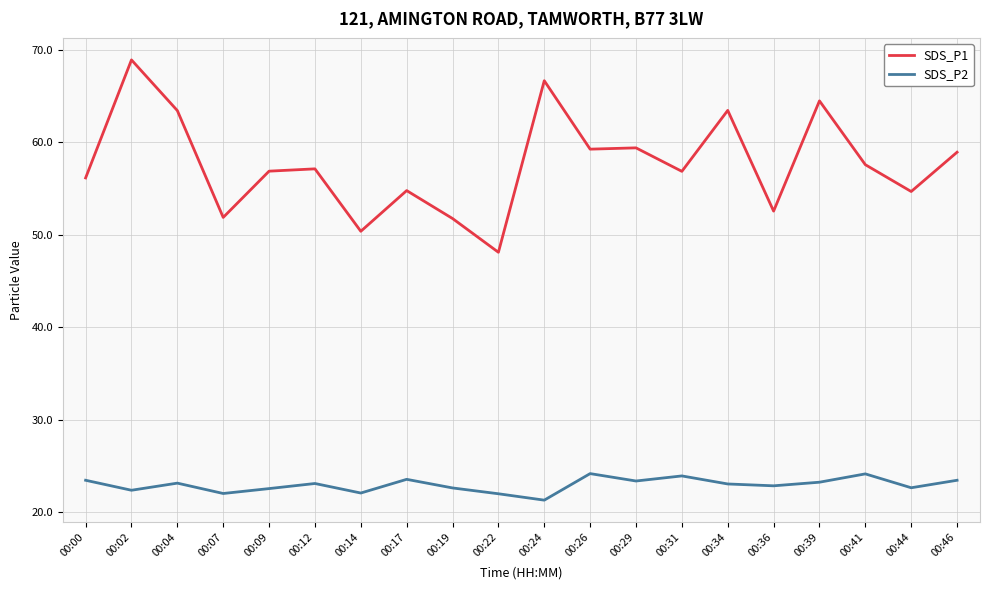

How many lines are shown in the chart?

2